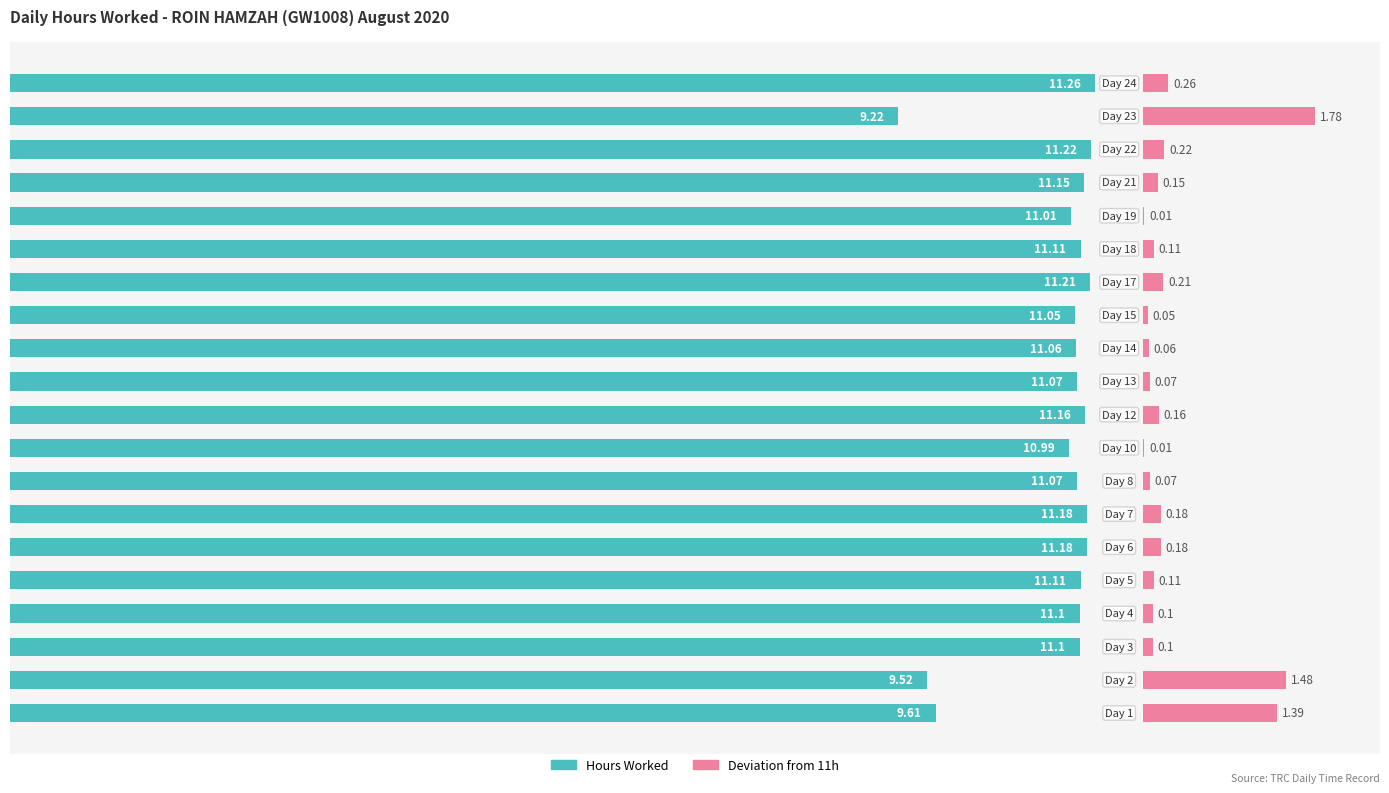

Reading left to right, list all the values displayed in this chart.

Hours Worked: 0=9.6	1=9.5	2=11.1	3=11.1	4=11.1	5=11.2	6=11.2	7=11.1	8=11.0	9=11.2	10=11.1	11=11.1	12=11.1	13=11.2	14=11.1	15=11.0	16=11.2	17=11.2	18=9.2	19=11.3
Deviation from 11h: 0=1.4	1=1.5	2=0.1	3=0.1	4=0.1	5=0.2	6=0.2	7=0.1	8=0.0	9=0.2	10=0.1	11=0.1	12=0.1	13=0.2	14=0.1	15=0.0	16=0.2	17=0.2	18=1.8	19=0.3